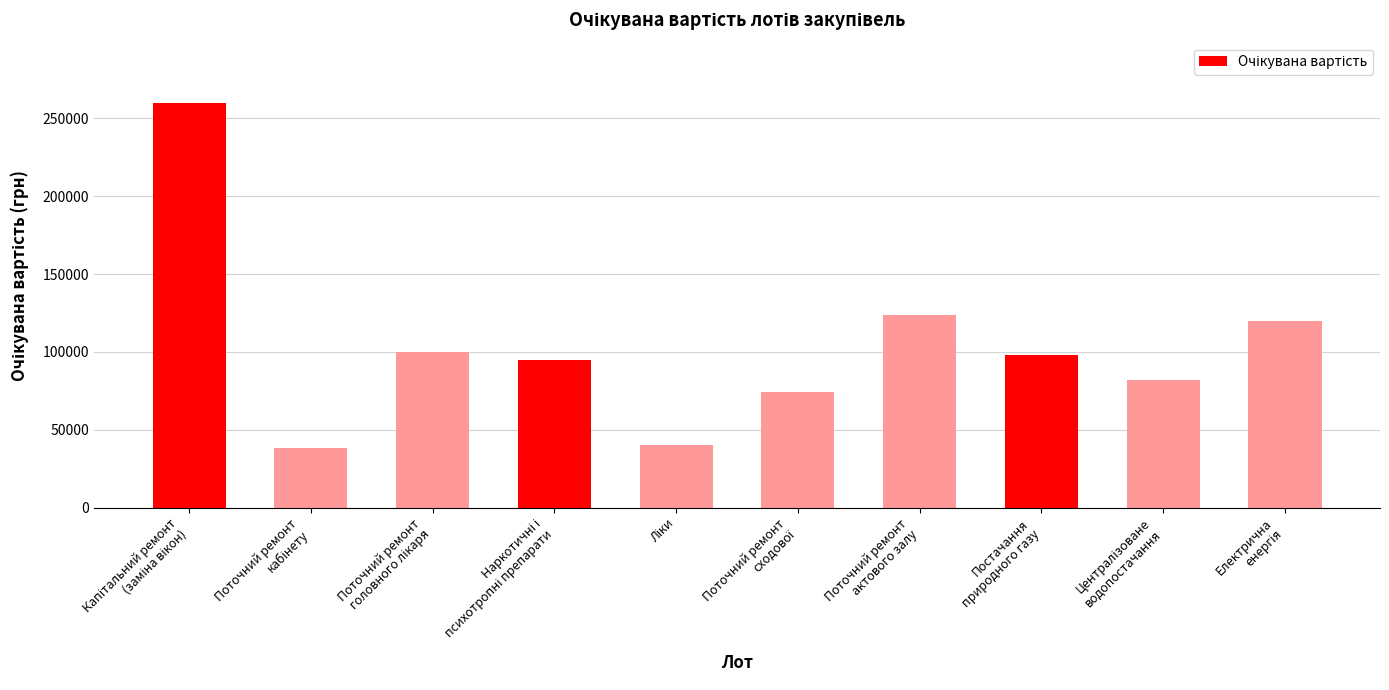

What is the maximum value shown in the chart?

259732.8